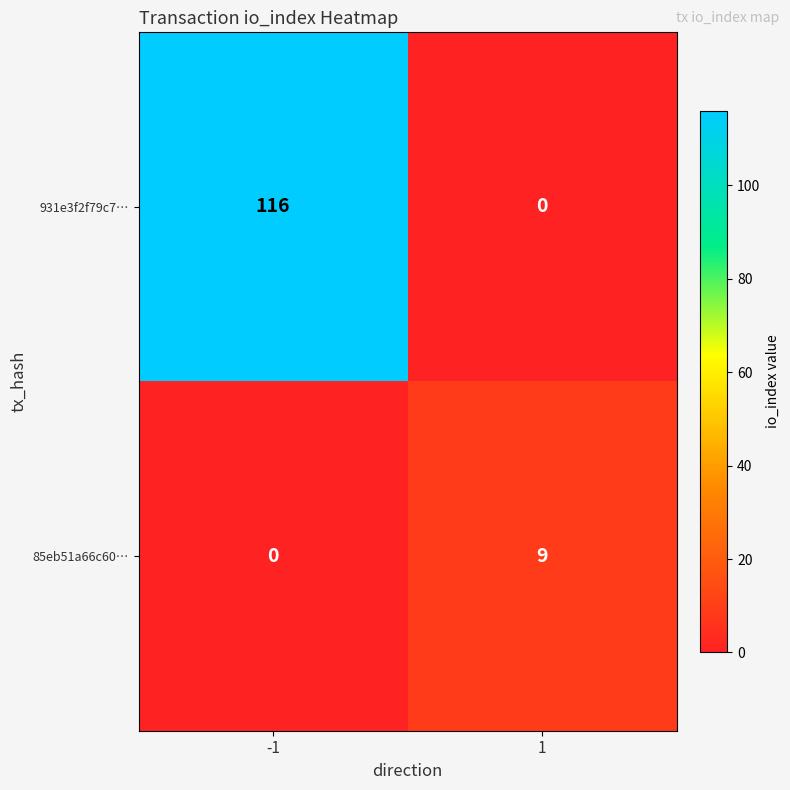

Reading left to right, extract all data points from this chart.

931e3f2f79c7…: -1=116	1=0
85eb51a66c60…: -1=0	1=9